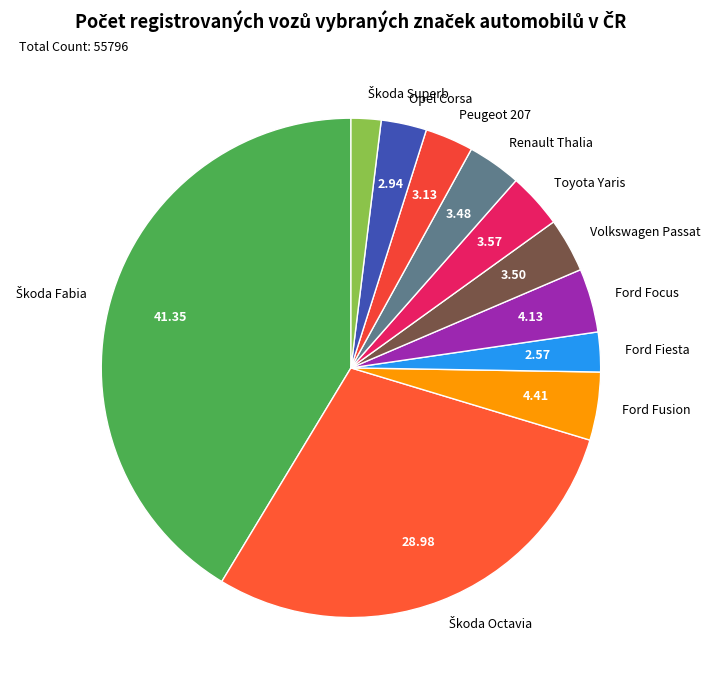

Does any single category account for the majority?

No